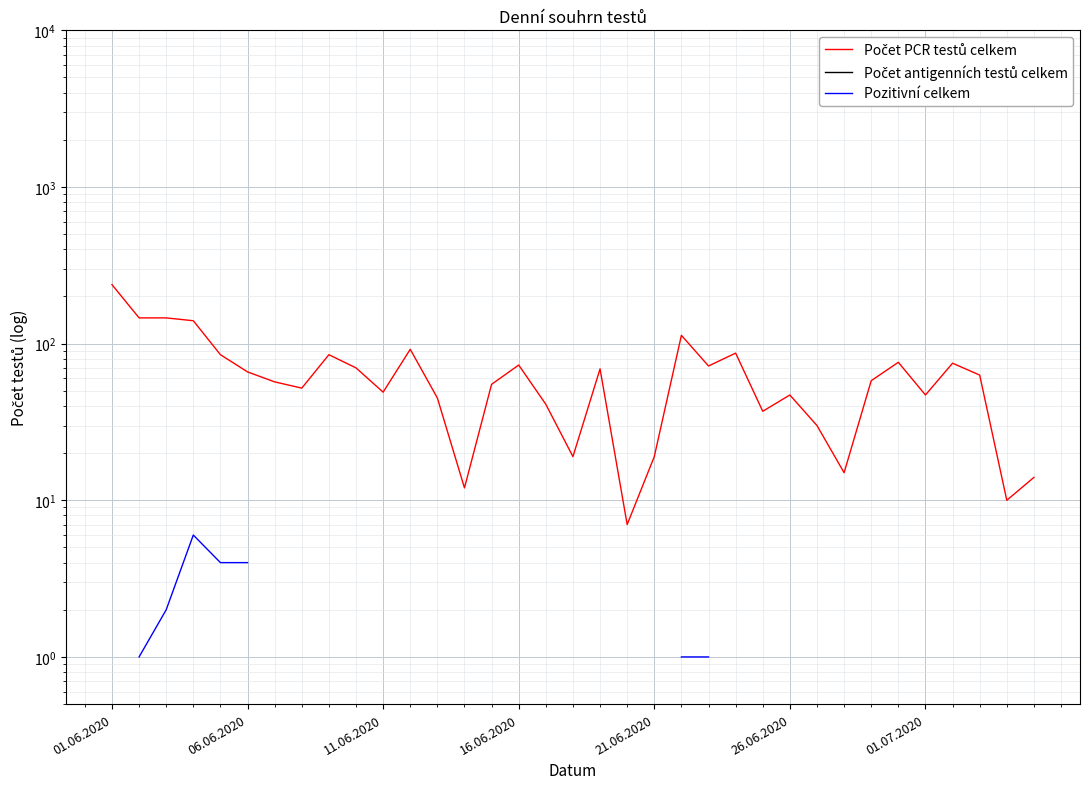

True or false: Počet PCR testů celkem and Pozitivní celkem intersect in this chart.

False